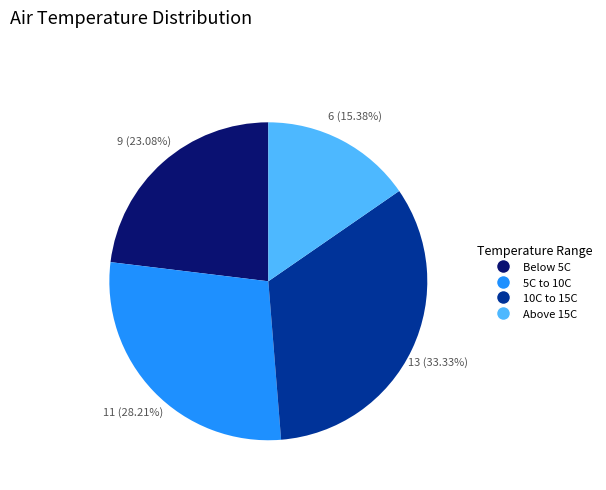

Does any single category account for the majority?

No